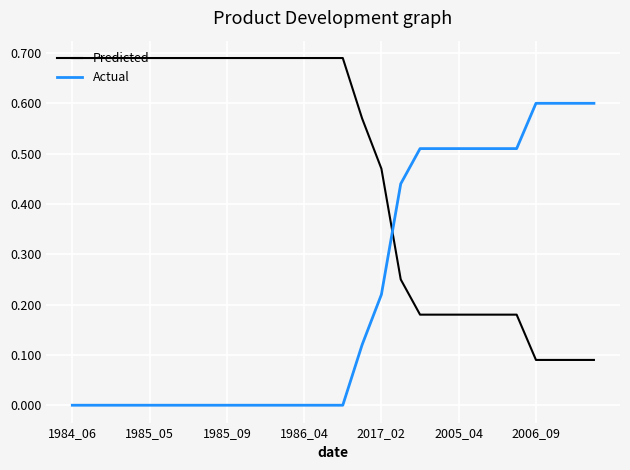

Rank the series by their maximum value, from lowest to highest.

Actual, Predicted